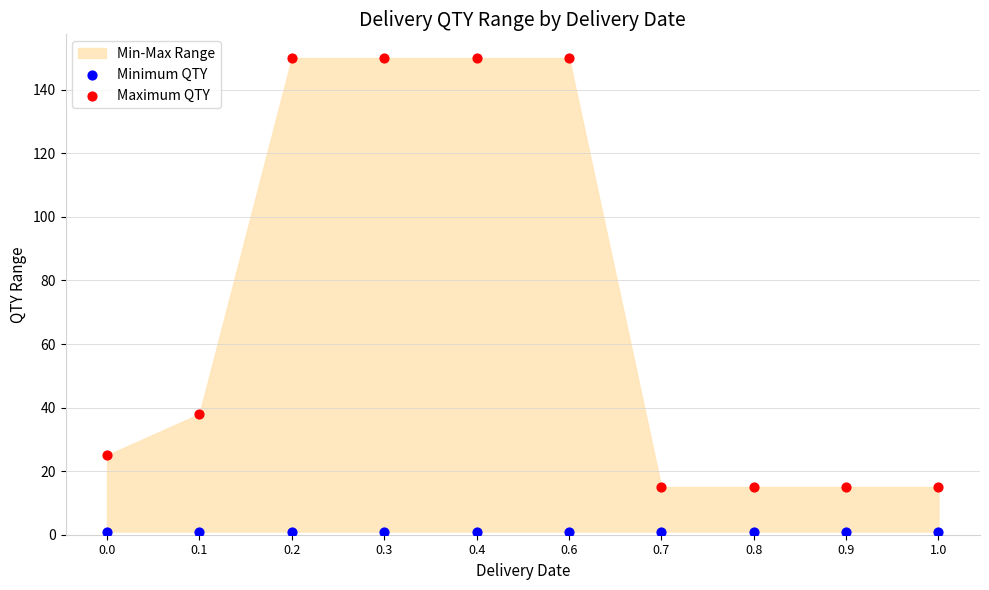

Which series contains the highest Y value?

Maximum QTY